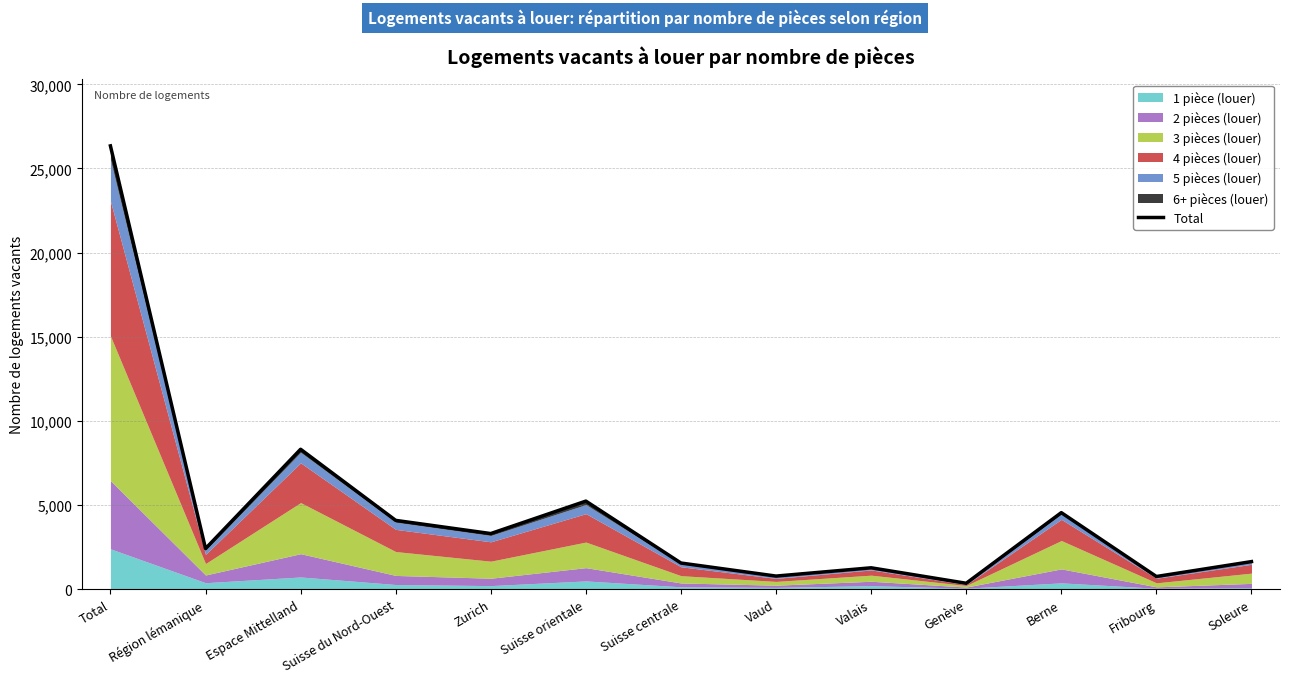

True or false: the data shows 5238 at Suisse orientale.

True